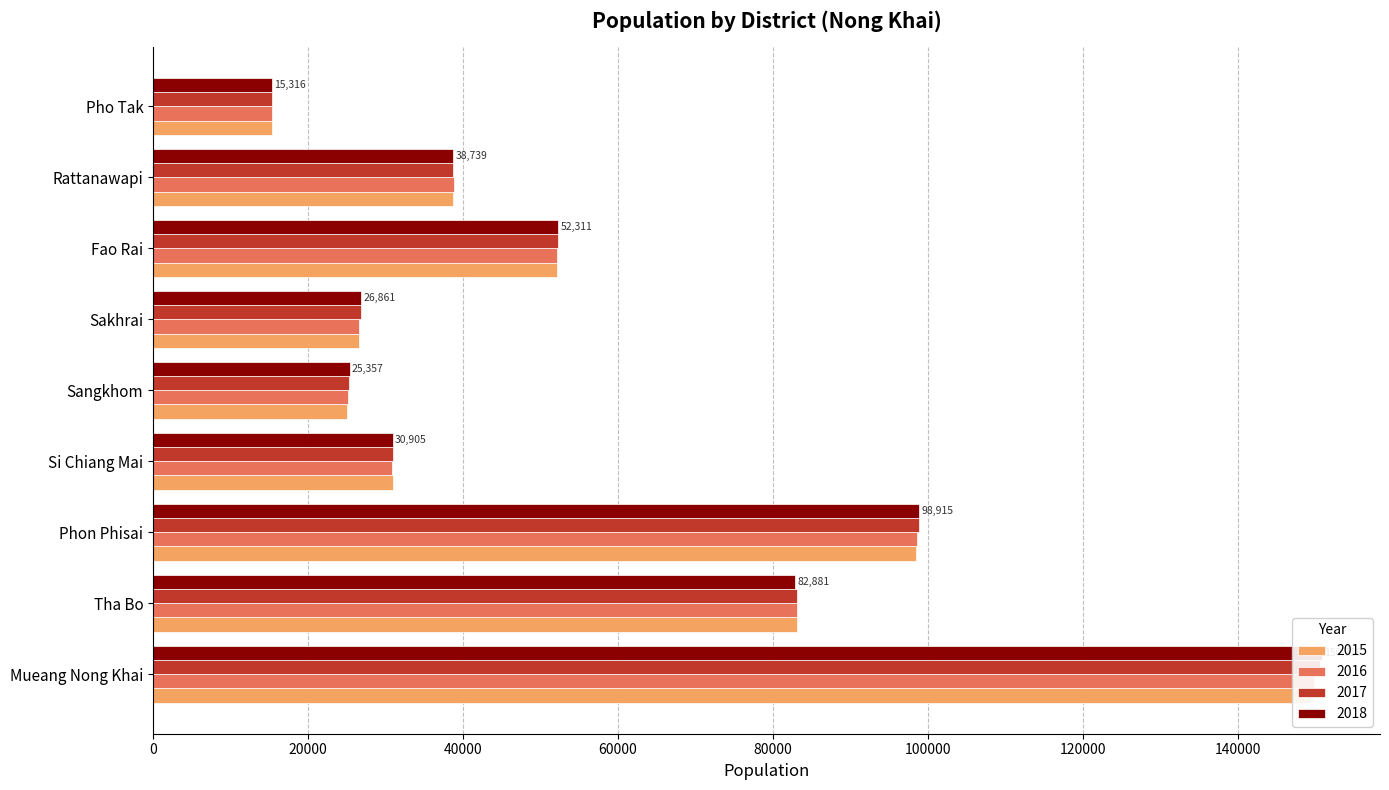

How many bars are there in total?

36